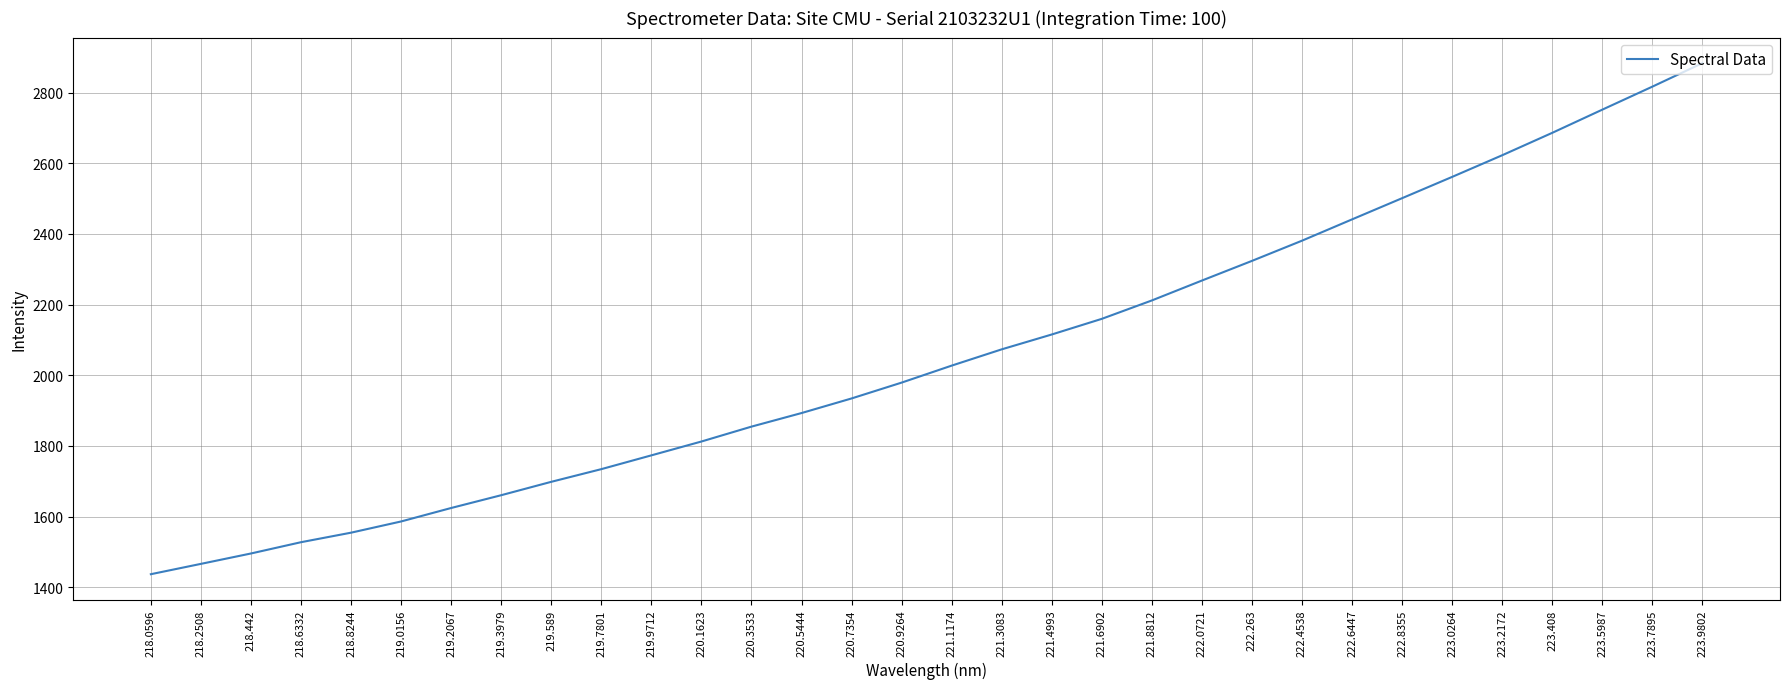

Which category has the highest value across all series?

223.9802